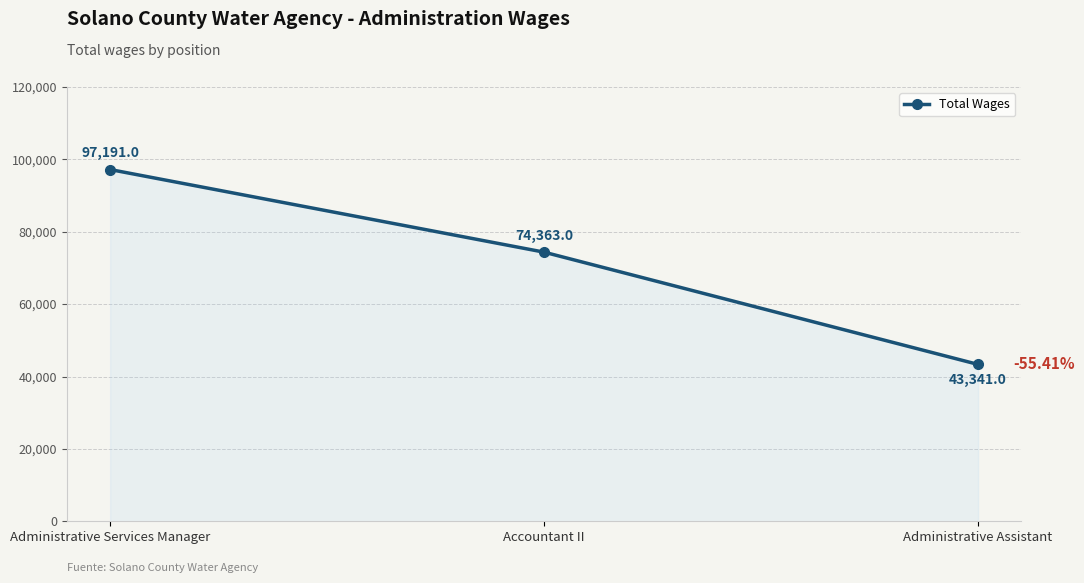

List the labels in order of value, smallest first.

Administrative Assistant, Accountant II, Administrative Services Manager